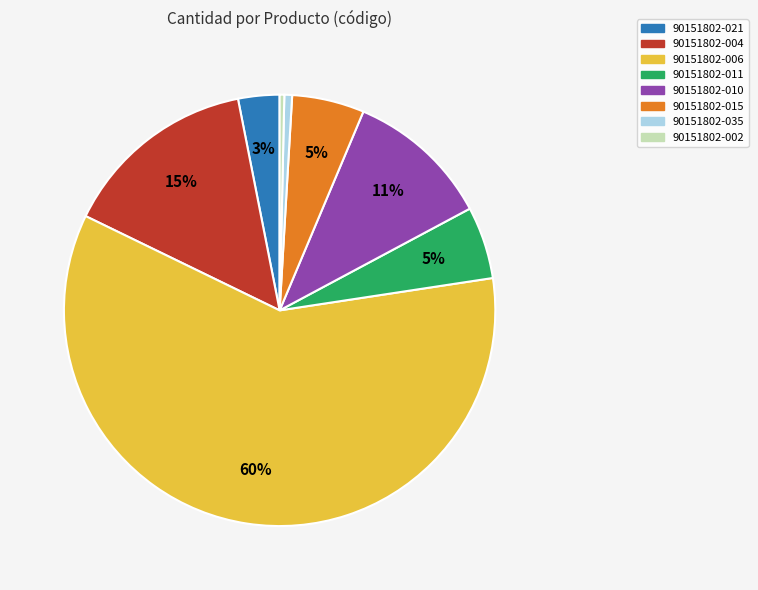

How many slices are in this pie chart?

8